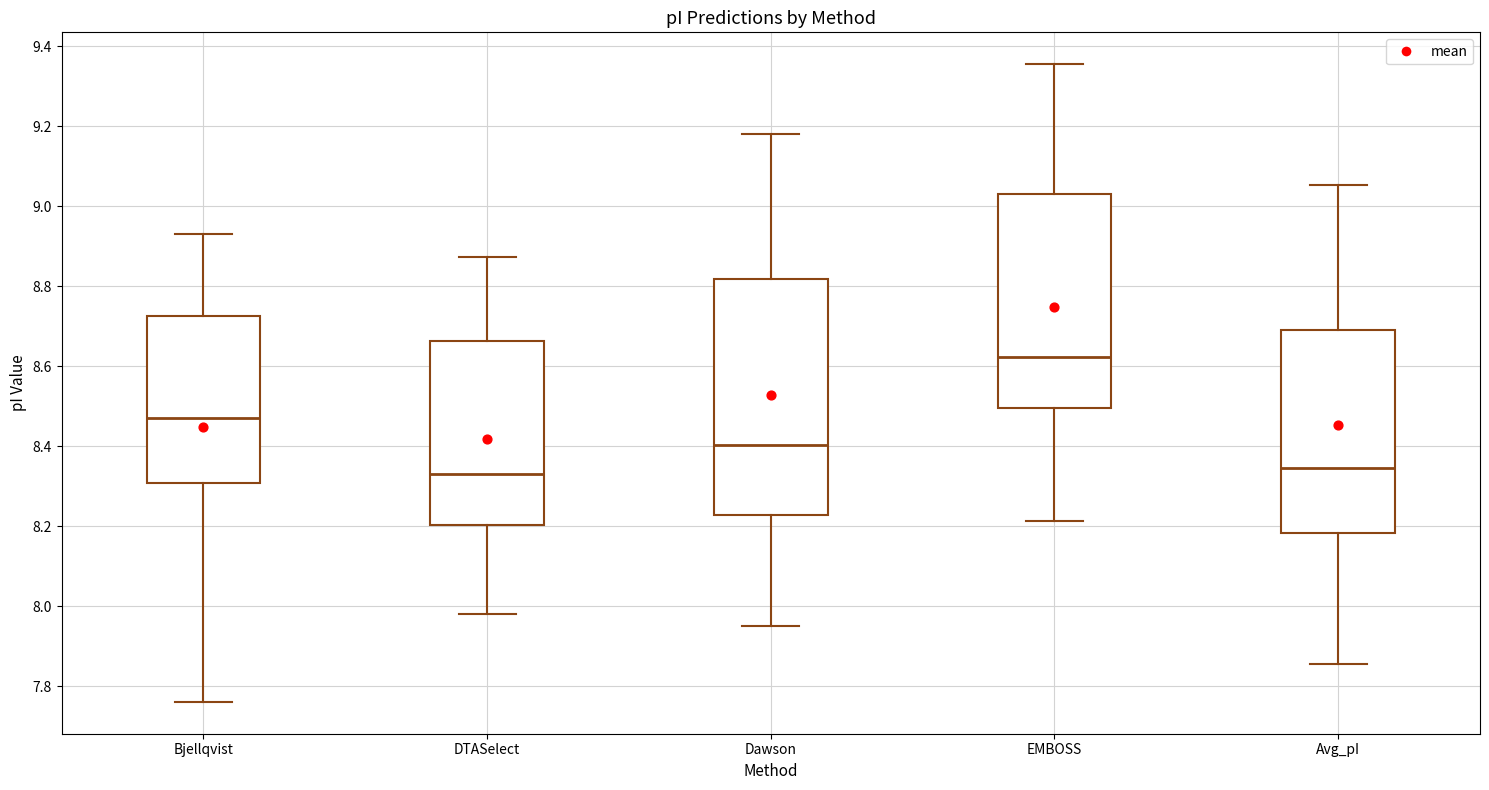

Reading left to right, read every box against the y-axis: the position of its median line, the range the box covers, and the ends of its whiskers. The values are not printed on the chart, so give them approximately, as read against the axis.

Bjellqvist: median 8.48, box 8.30 to 8.72, whiskers 7.76 to 8.94
DTASelect: median 8.34, box 8.20 to 8.66, whiskers 7.98 to 8.88
Dawson: median 8.40, box 8.22 to 8.82, whiskers 7.96 to 9.18
EMBOSS: median 8.62, box 8.50 to 9.02, whiskers 8.22 to 9.36
Avg_pI: median 8.34, box 8.18 to 8.70, whiskers 7.86 to 9.06